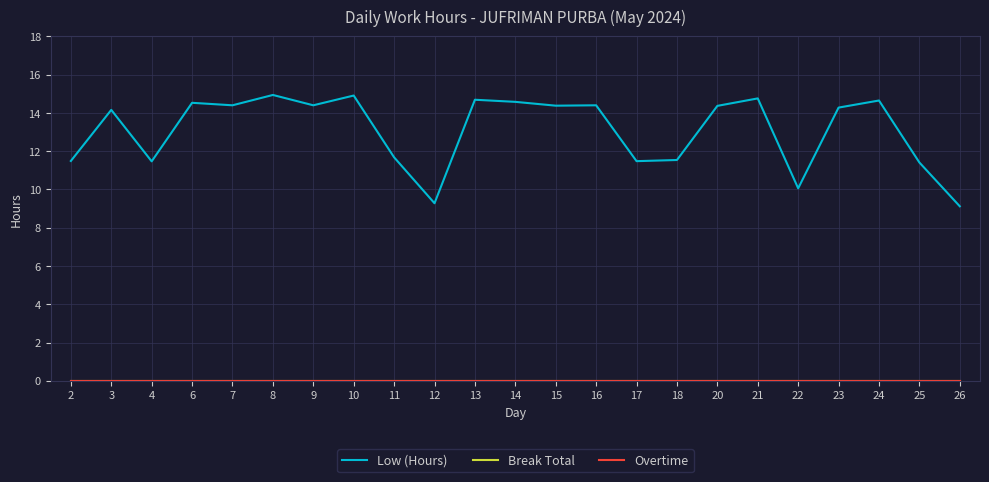

Is this an area chart (filled region under the line)?

No